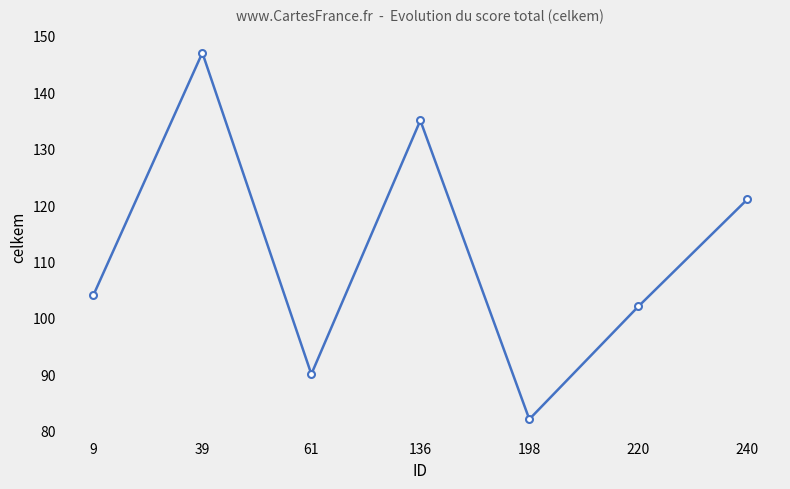

How many values are between 90 and 135?

5